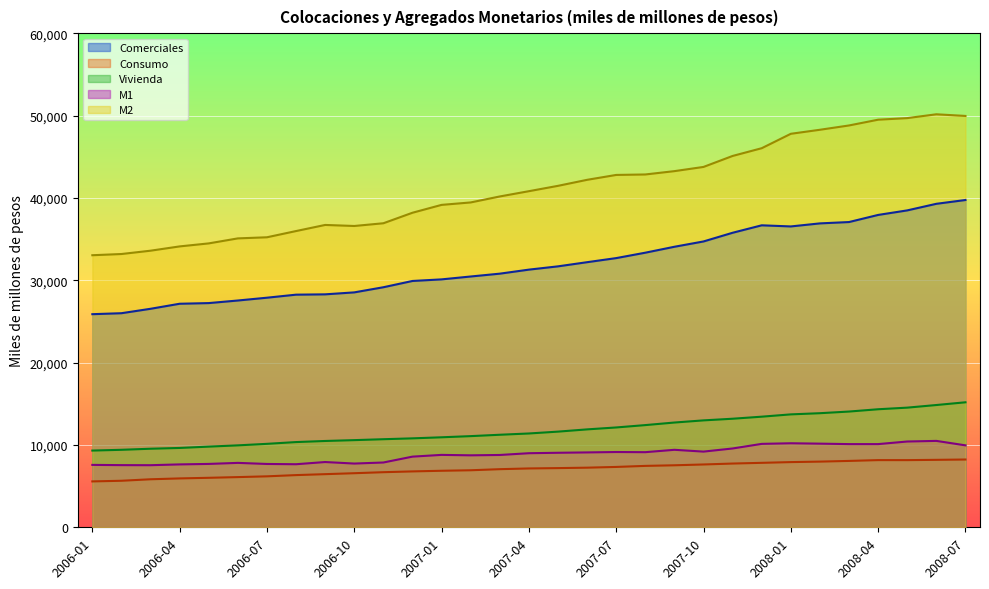

How many data points does each series have?

31